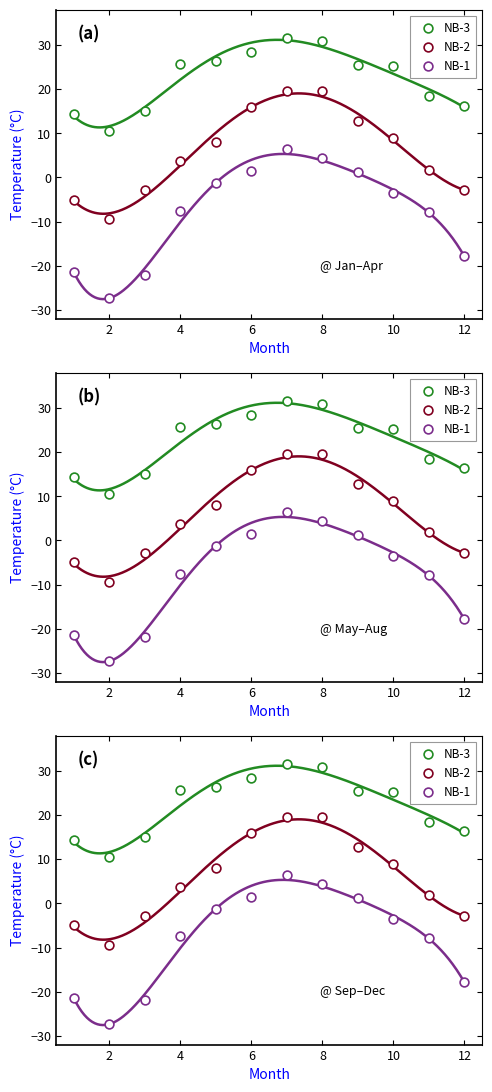

Which series contains the highest Y value?

NB-3